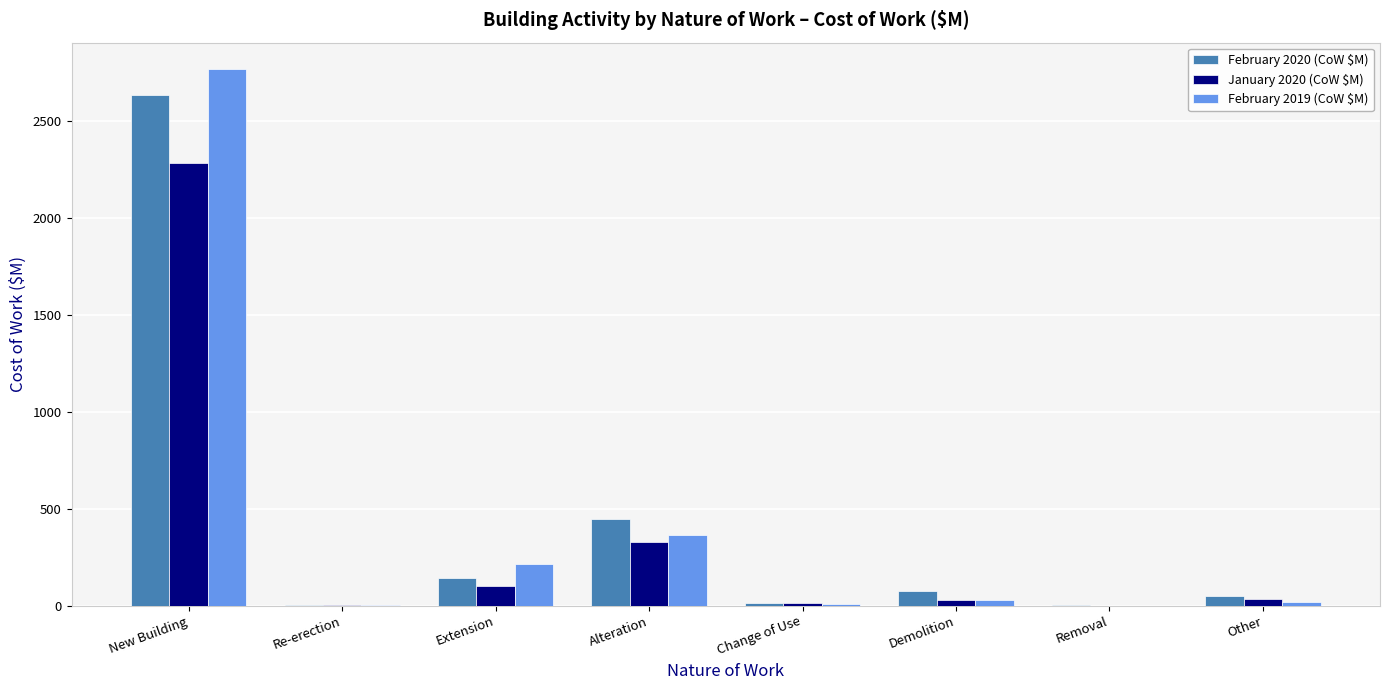

What are all the series names shown in the legend?

February 2020 (CoW $M), January 2020 (CoW $M), February 2019 (CoW $M)